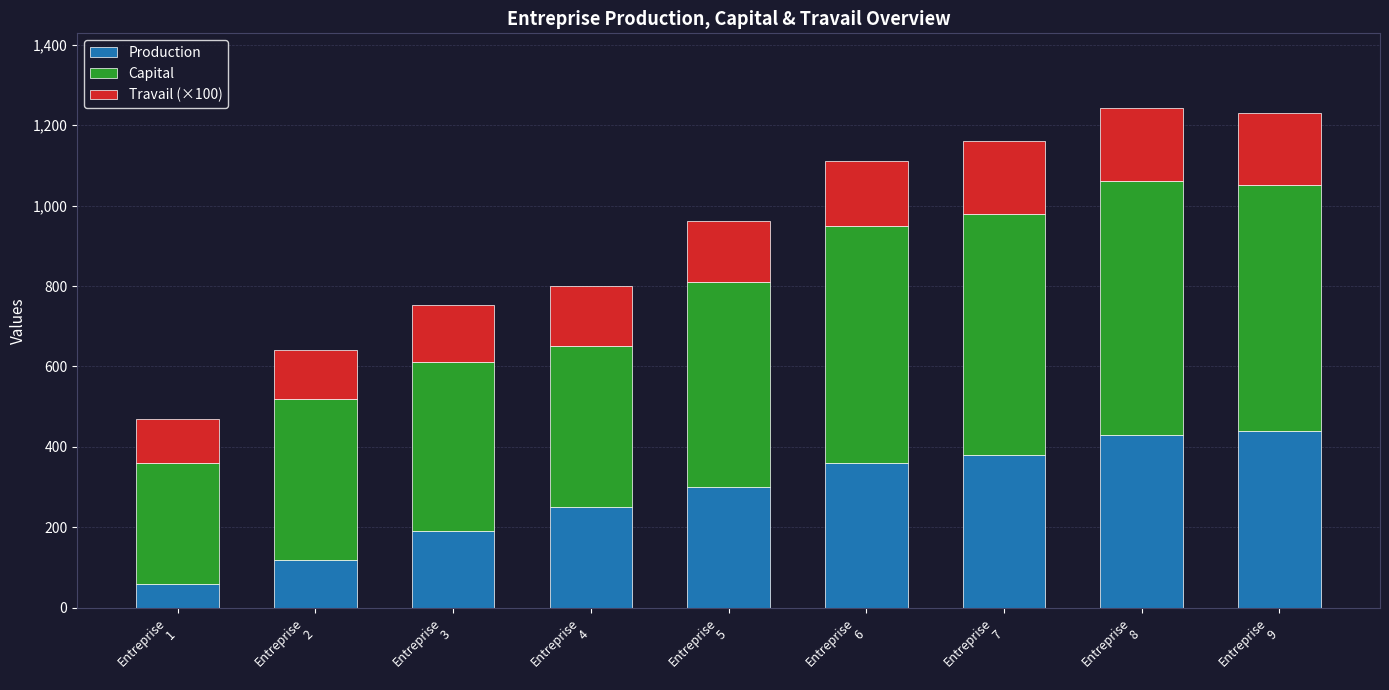

What is the minimum value for Production?

60